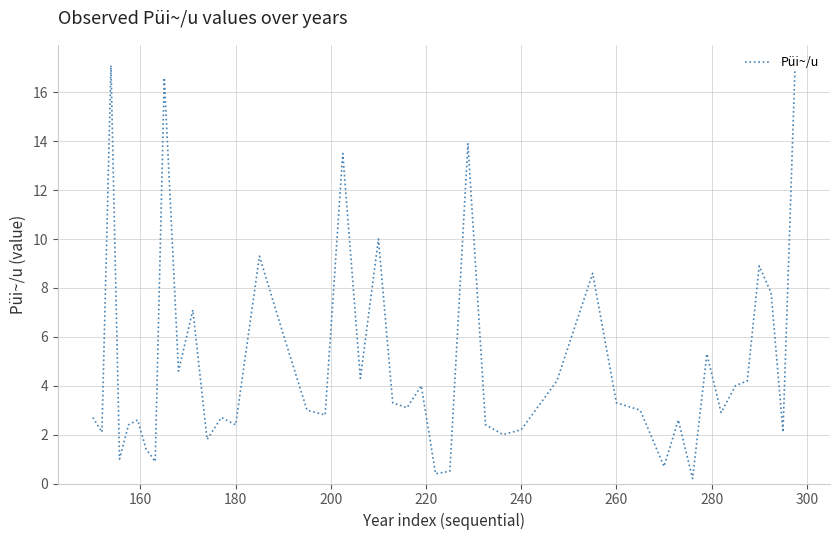

What is the difference between the maximum and minimum values?

16.9